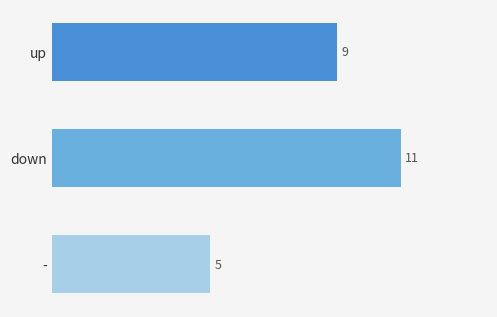

What is the smallest value displayed?

5